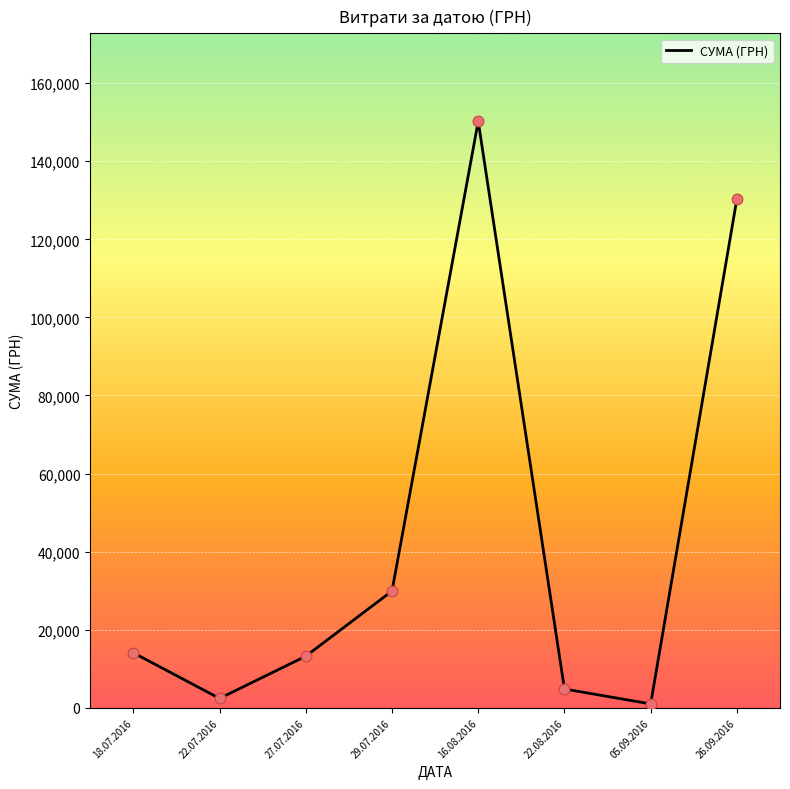

Approximately how many times larger is the value at 26.09.2016 compared to 05.09.2016?

133.1